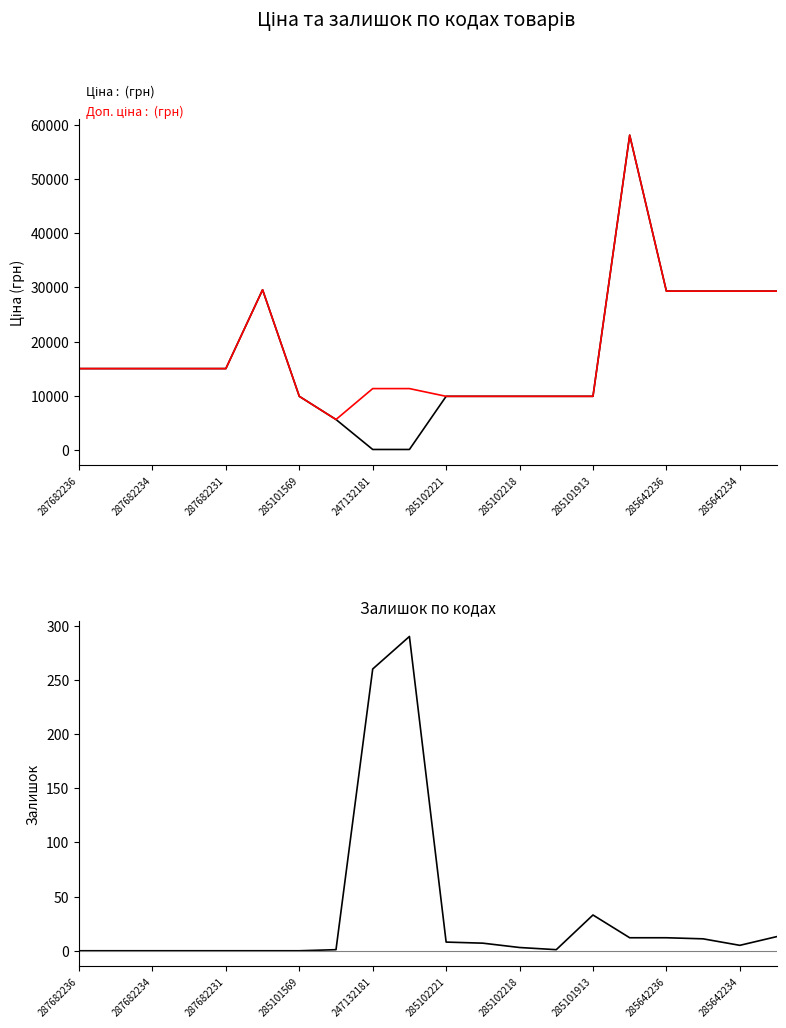

What is the highest value of the Доп. ціна series?

58037.0